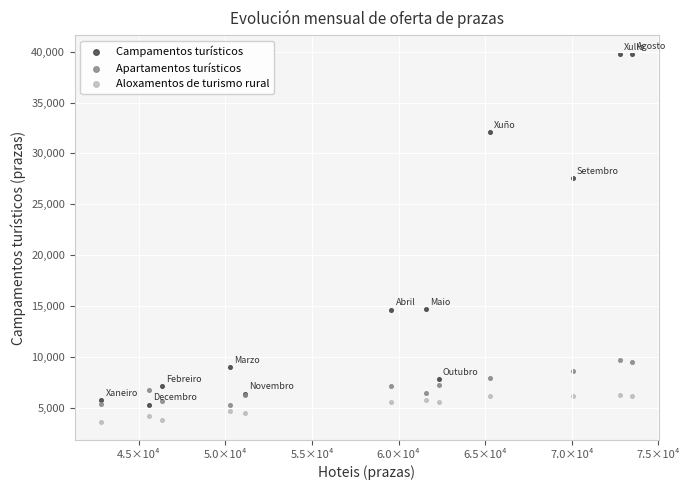

Which series reaches the maximum Y coordinate?

Campamentos turísticos